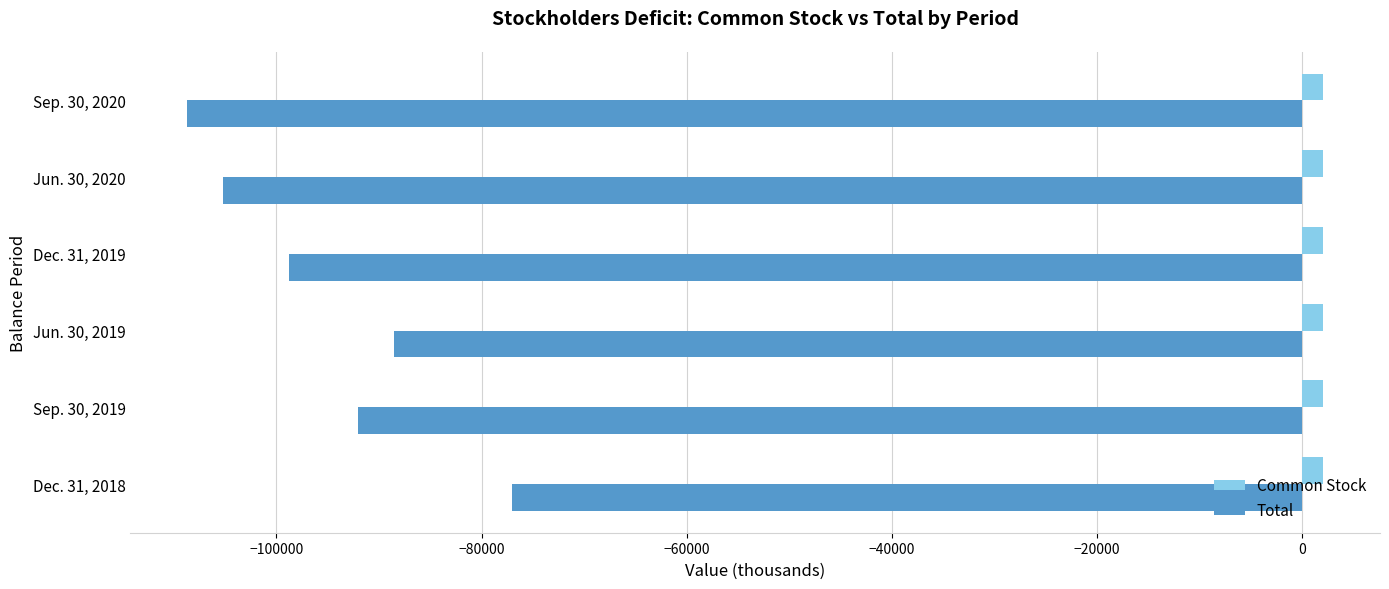

What are all the series names shown in the legend?

Common Stock, Total